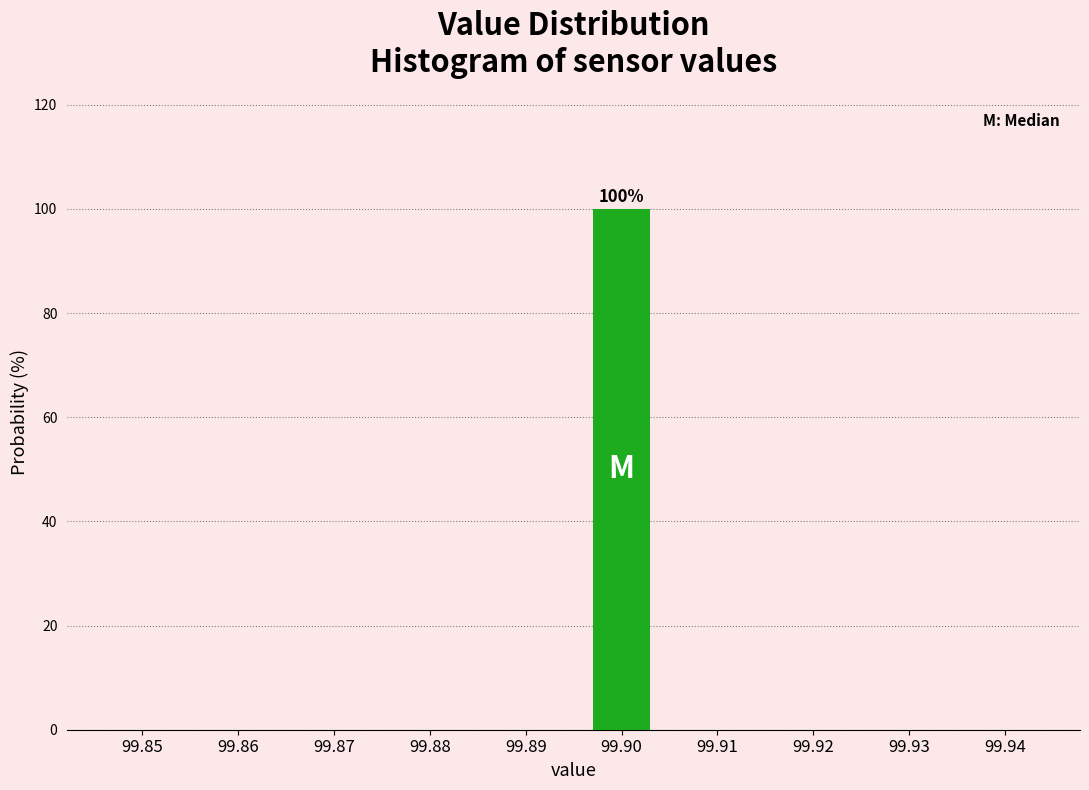

Reading left to right, transcribe all the data shown in this chart.

99.85=0	99.86=0	99.87=0	99.88=0	99.89=0	99.90=100	99.91=0	99.92=0	99.93=0	99.94=0